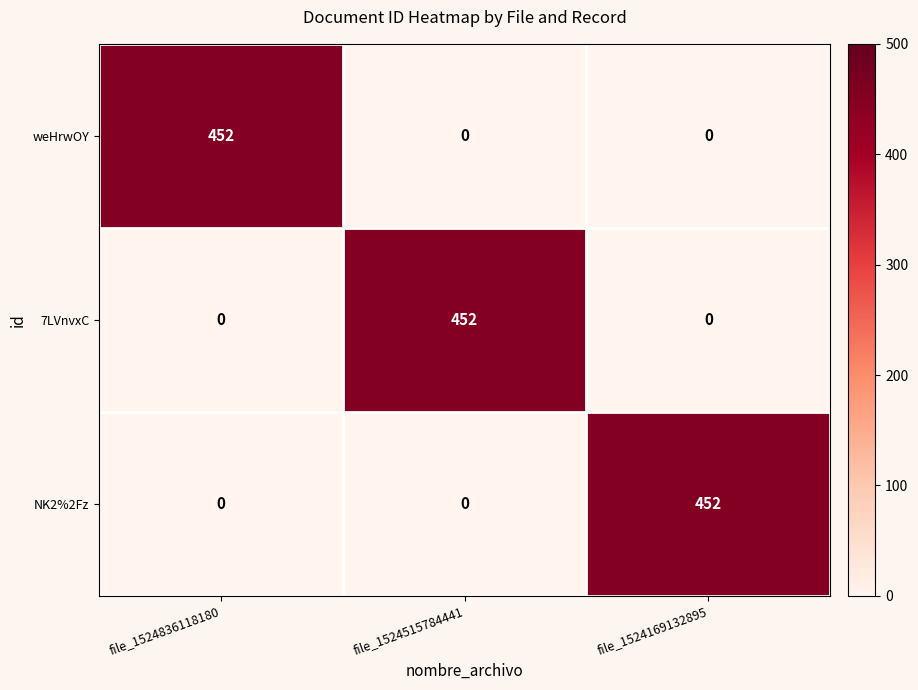

Count the number of data series in this chart.

3